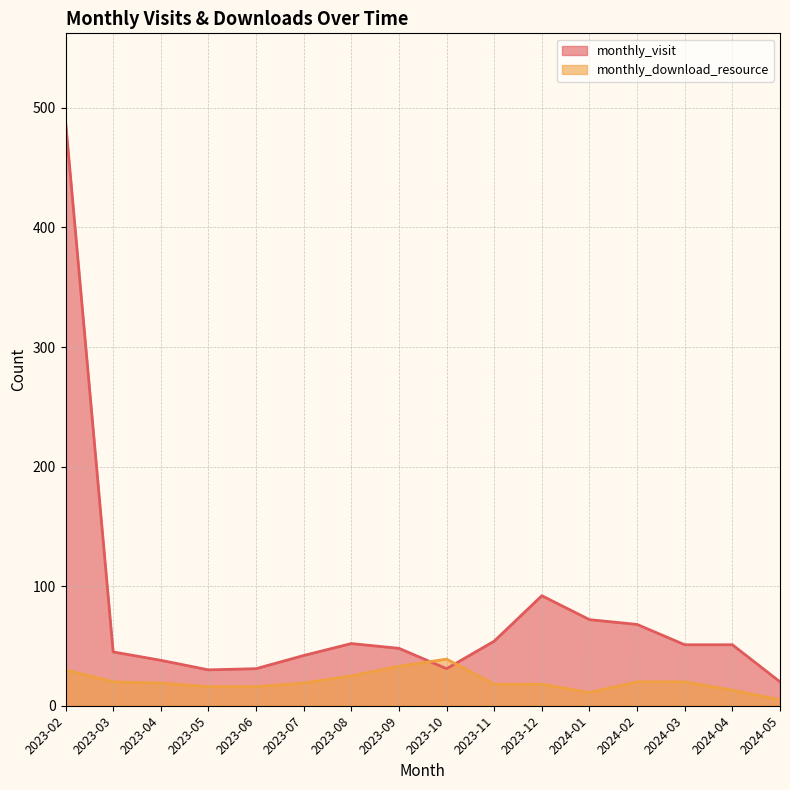

What is the label of the 8th point from the right?

2023-10